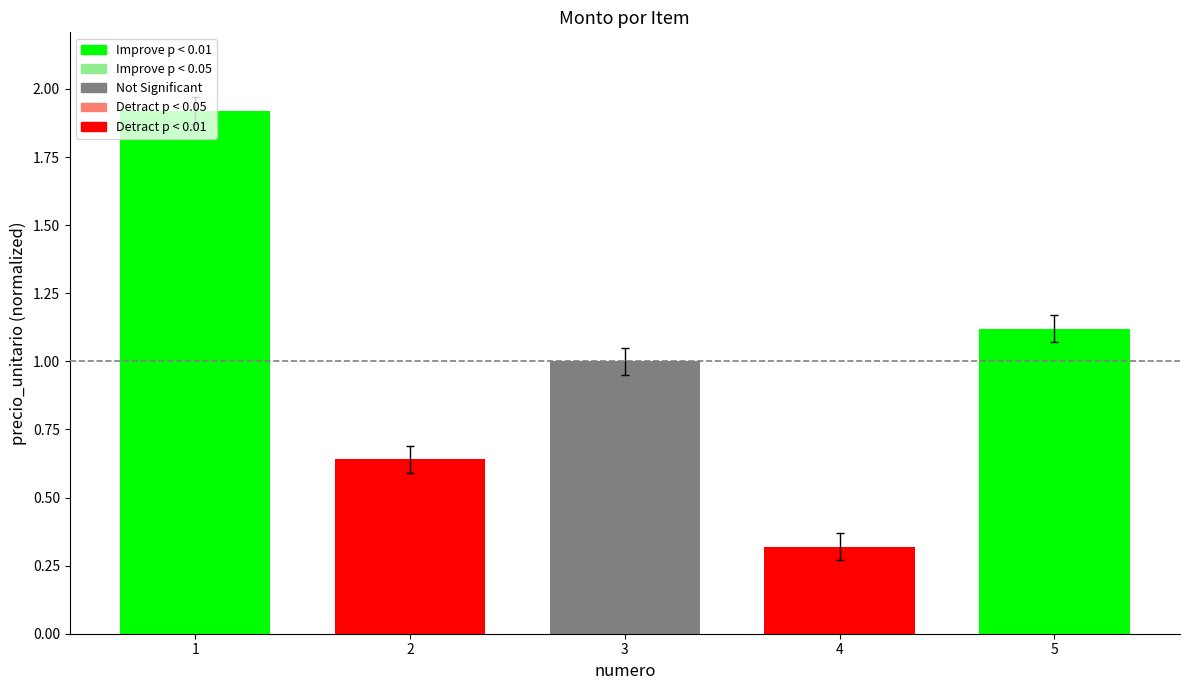

Does the chart contain any negative values?

No